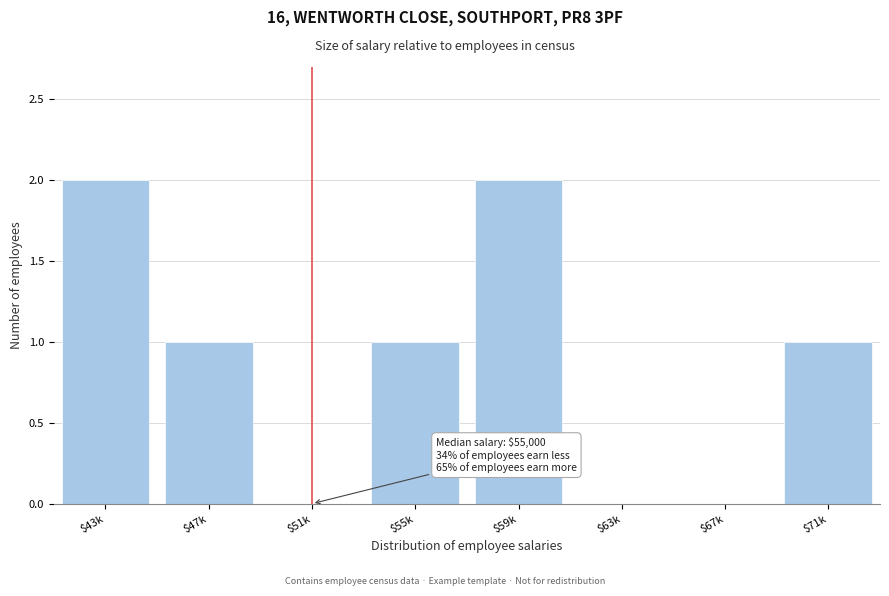

The chart shows a value of 2 at $59k. True or false?

True